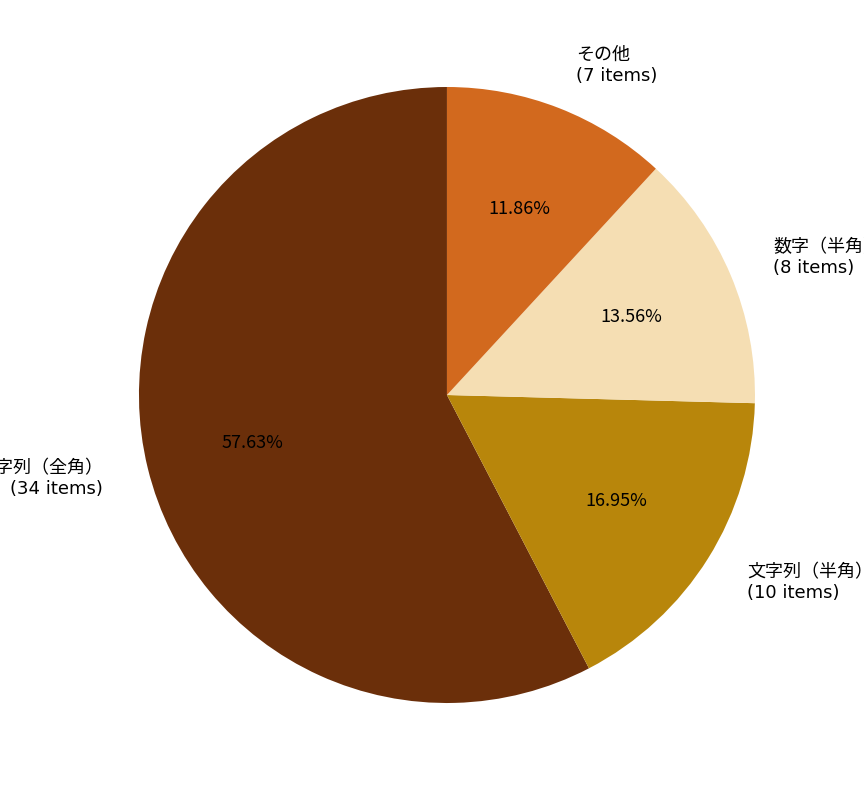

How many slices are in this pie chart?

4